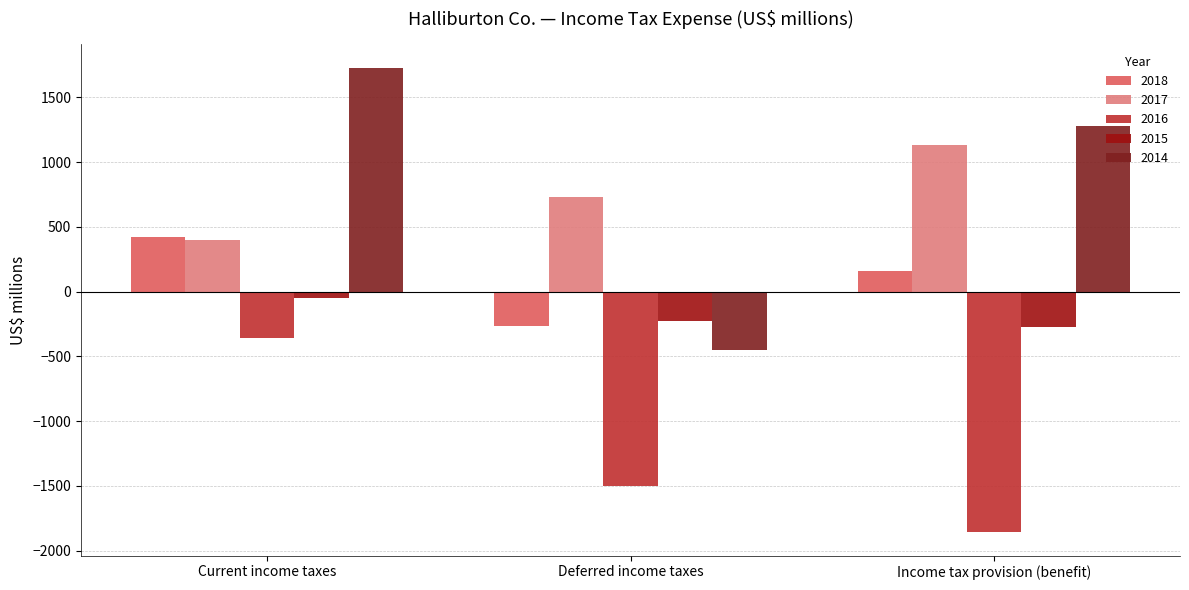

How many values in the 2015 series exceed -224?

1